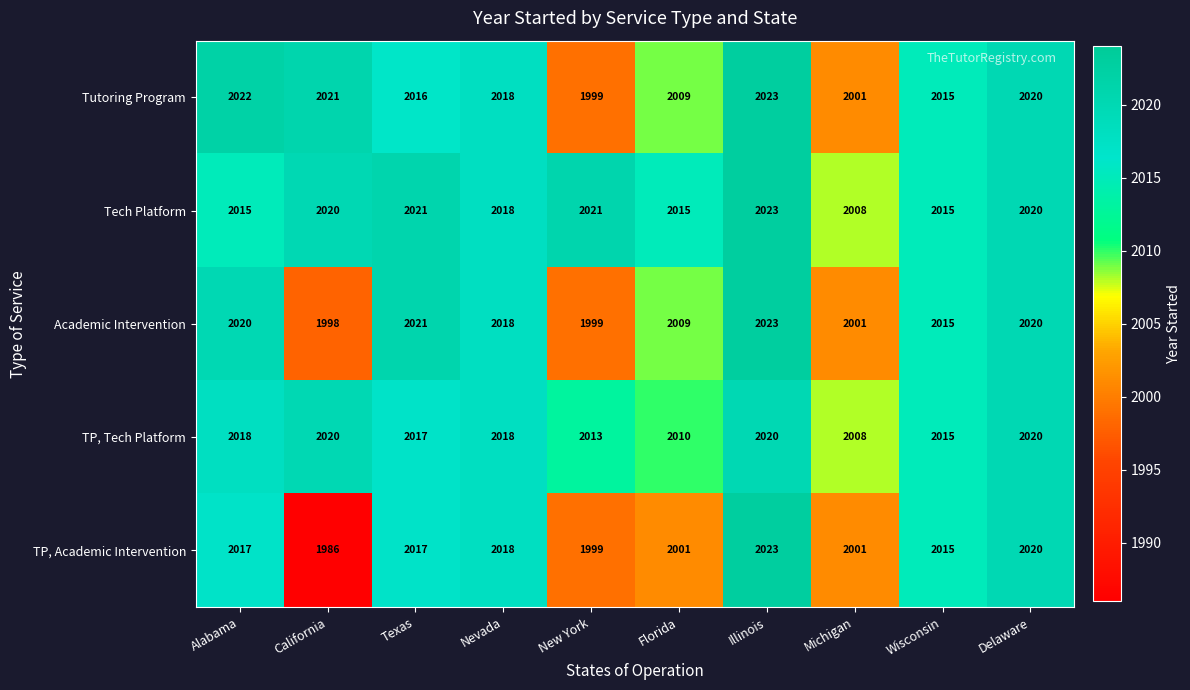

Rank the series by their average value, from lowest to highest.

TP, Academic Intervention, Academic Intervention, Tutoring Program, TP, Tech Platform, Tech Platform